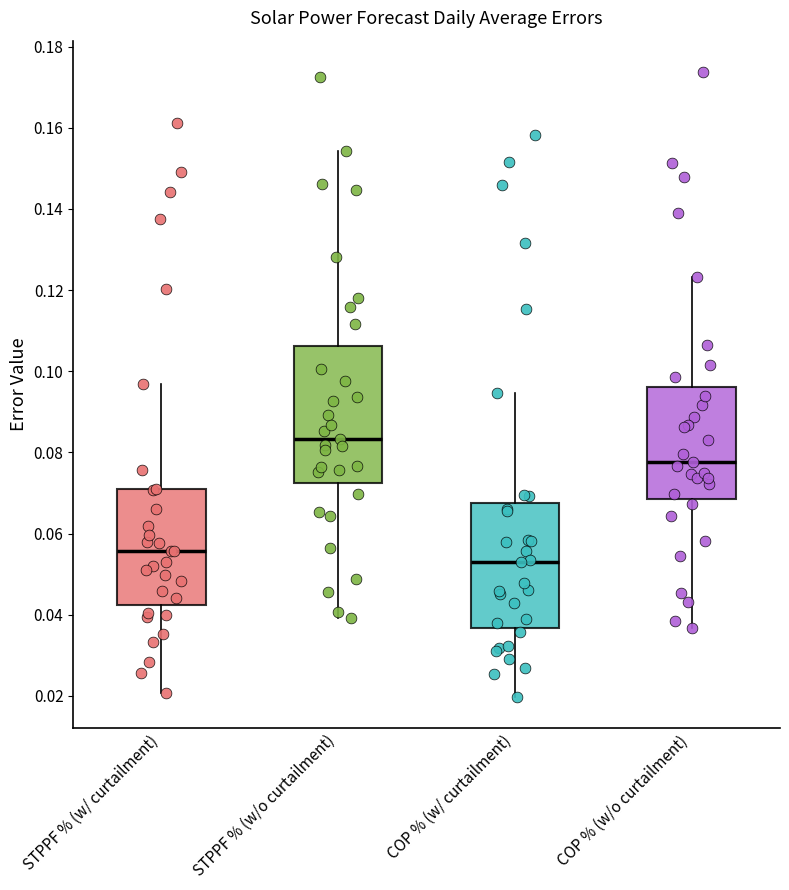

Which box has the highest median line?

STPPF % (w/o curtailment)